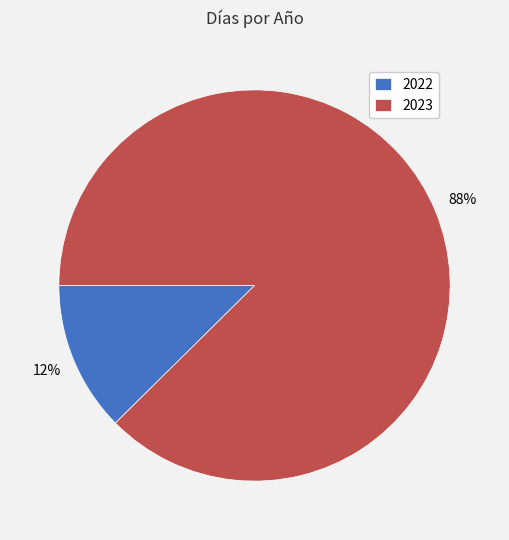

How many segments does this pie chart have?

2